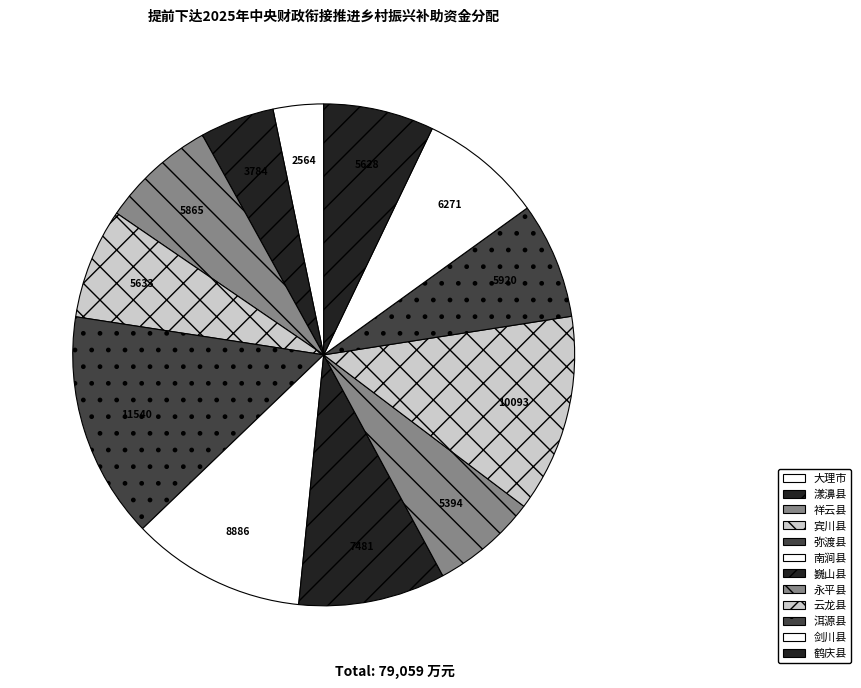

Is it true that 剑川县 is 8% of the pie?

True